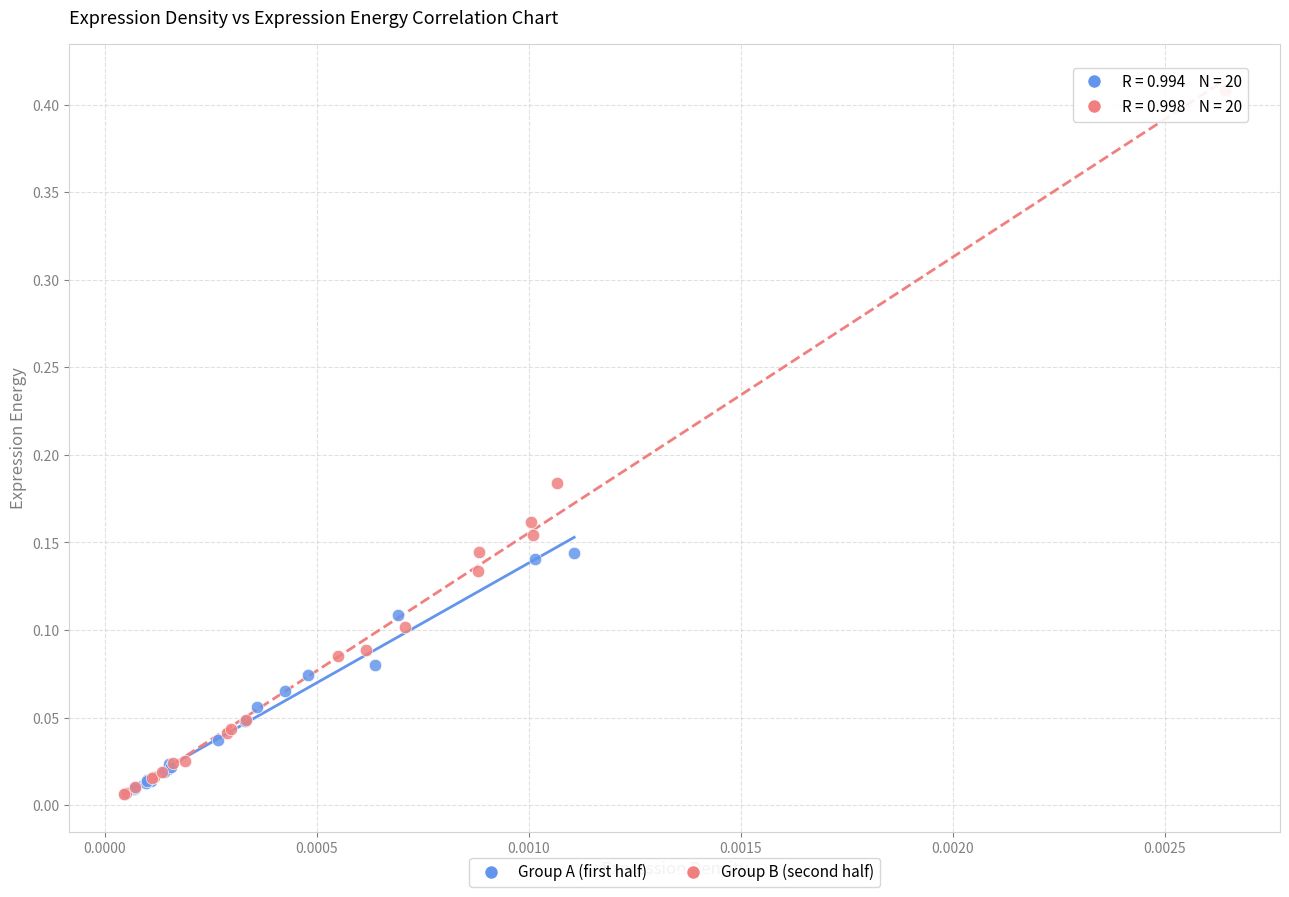

What are all the series names shown in the legend?

Group A (first half), Group B (second half)